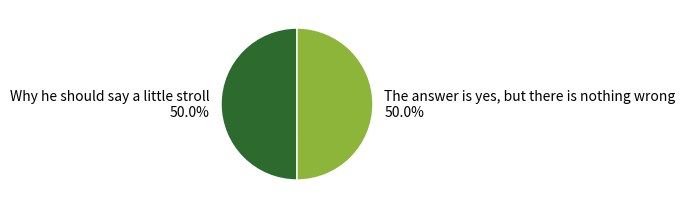

Count the number of slices in the pie.

2